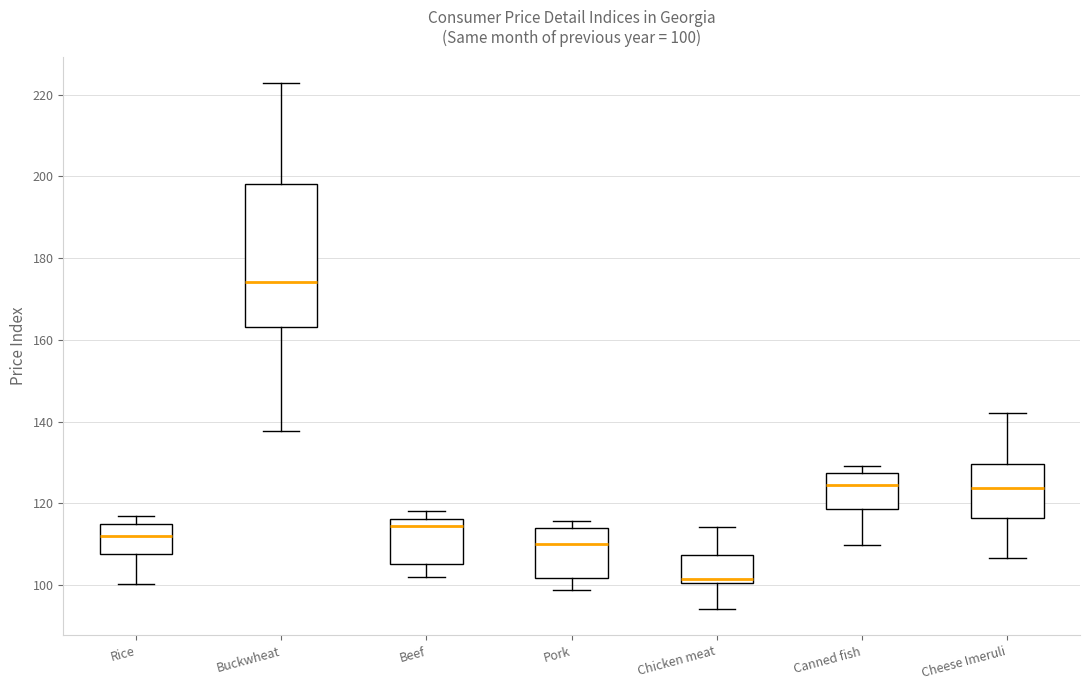

Which box has the lowest median line?

Chicken meat